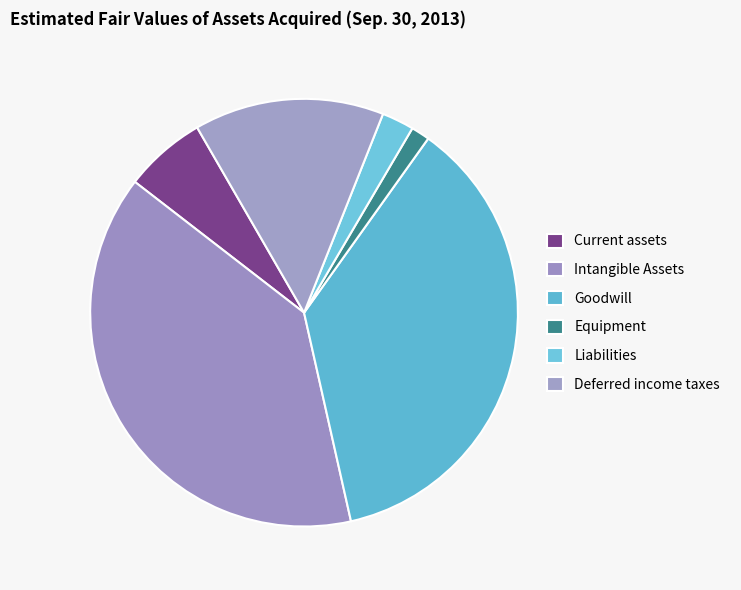

Rank the categories by value from highest to lowest.

Intangible Assets, Goodwill, Deferred income taxes, Current assets, Liabilities, Equipment